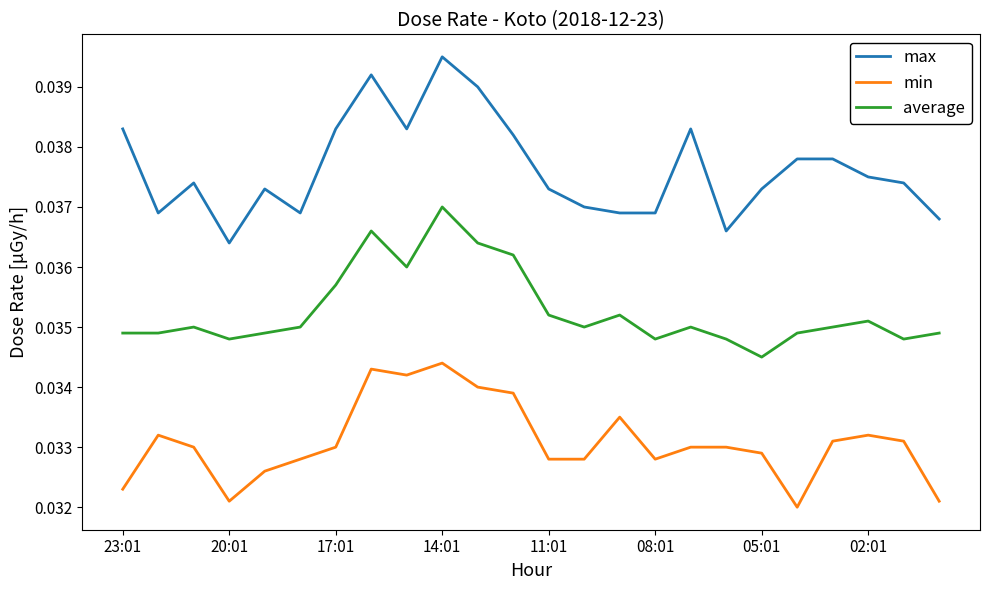

Rank the series by their maximum value, from highest to lowest.

max, average, min